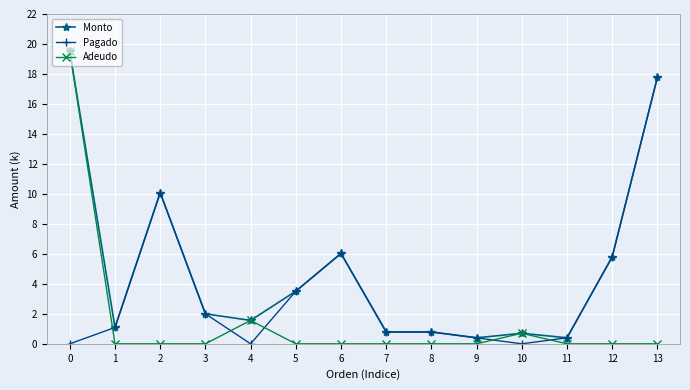

Rank the series by their average value, from lowest to highest.

Adeudo, Pagado, Monto